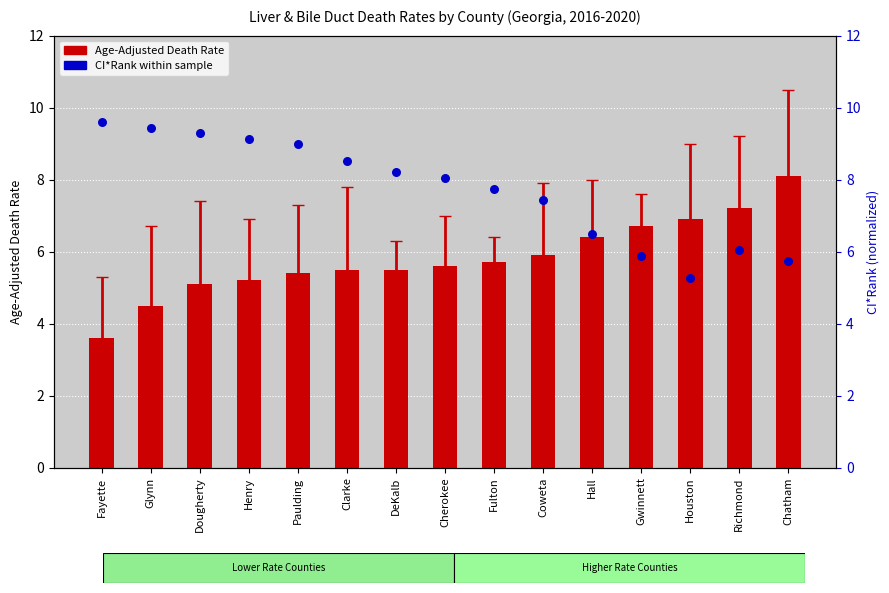

At how many categories does at least one series exceed 8?

9